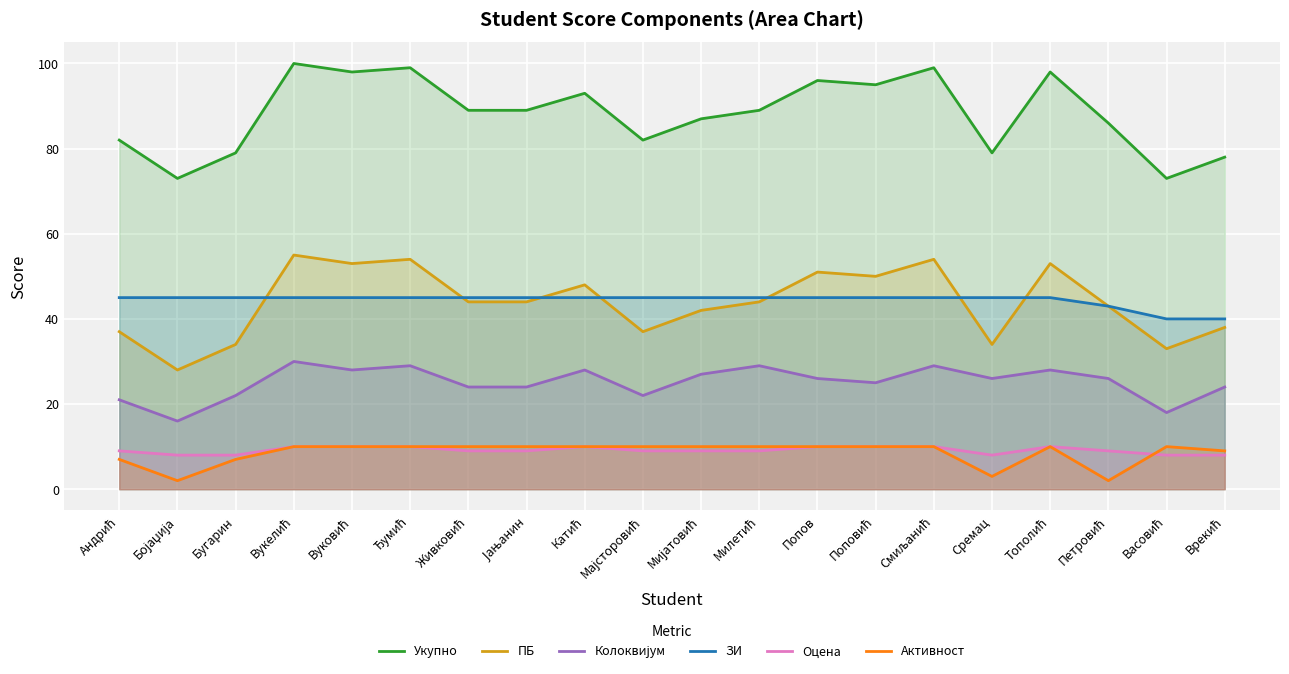

Reading right to left, extract all data points from this chart.

Укупно: 78	73	86	98	79	99	95	96	89	87	82	93	89	89	99	98	100	79	73	82
ПБ: 38	33	43	53	34	54	50	51	44	42	37	48	44	44	54	53	55	34	28	37
Колоквијум: 24	18	26	28	26	29	25	26	29	27	22	28	24	24	29	28	30	22	16	21
ЗИ: 40	40	43	45	45	45	45	45	45	45	45	45	45	45	45	45	45	45	45	45
Оцена: 8	8	9	10	8	10	10	10	9	9	9	10	9	9	10	10	10	8	8	9
Активност: 9	10	2	10	3	10	10	10	10	10	10	10	10	10	10	10	10	7	2	7